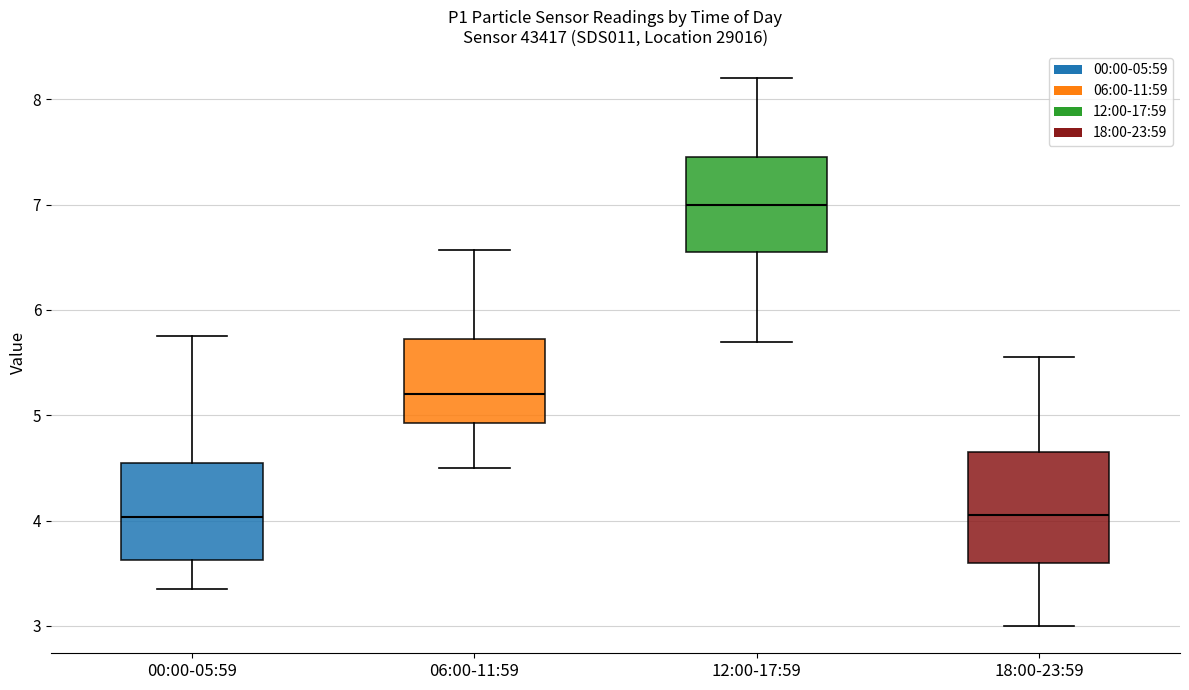

Reading left to right, read every box against the y-axis: the position of its median line, the range the box covers, and the ends of its whiskers. The values are not printed on the chart, so give them approximately, as read against the axis.

00:00-05:59: median 4.0, box 3.6 to 4.6, whiskers 3.4 to 5.8
06:00-11:59: median 5.2, box 4.9 to 5.7, whiskers 4.5 to 6.6
12:00-17:59: median 7.0, box 6.6 to 7.5, whiskers 5.7 to 8.2
18:00-23:59: median 4.1, box 3.6 to 4.7, whiskers 3.0 to 5.6